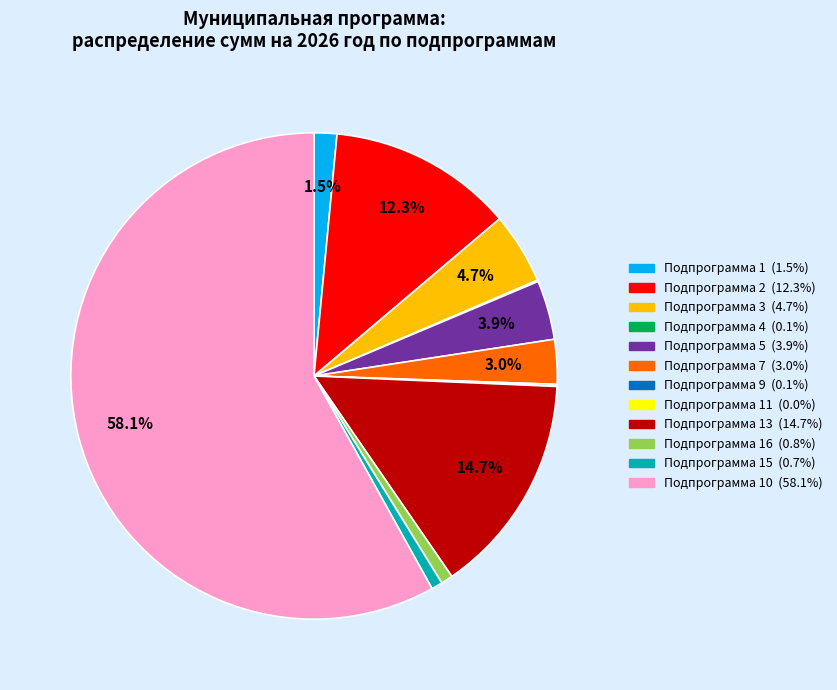

Which slice represents more than half of the pie?

Подпрограмма 10